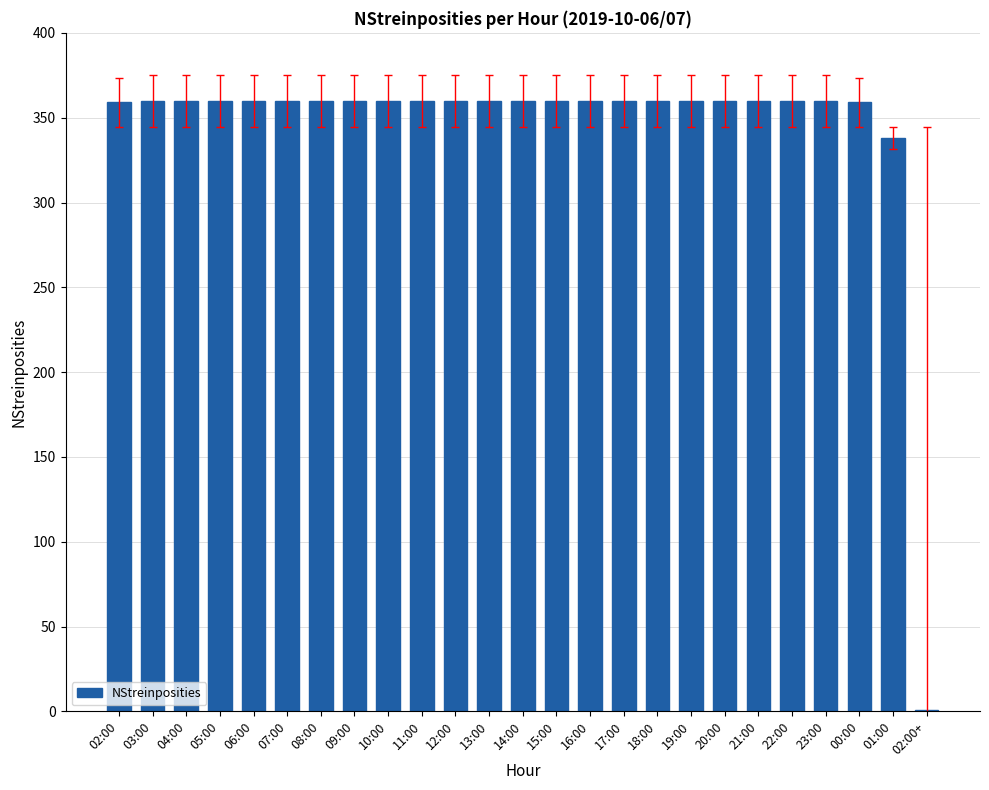

Is it true that the value at 03:00 is 360?

True